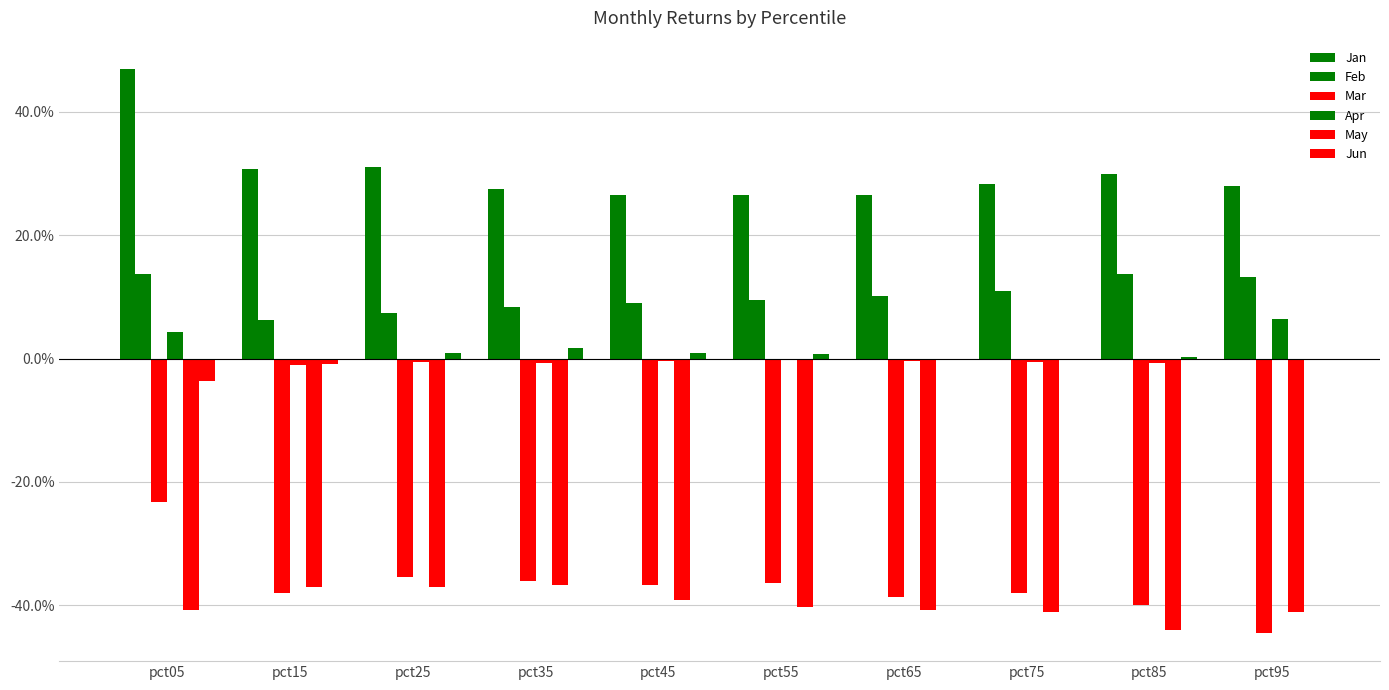

Reading left to right, extract all data points from this chart.

Jan: pct05=0.5	pct15=0.3	pct25=0.3	pct35=0.3	pct45=0.3	pct55=0.3	pct65=0.3	pct75=0.3	pct85=0.3	pct95=0.3
Feb: pct05=0.1	pct15=0.1	pct25=0.1	pct35=0.1	pct45=0.1	pct55=0.1	pct65=0.1	pct75=0.1	pct85=0.1	pct95=0.1
Mar: pct05=-0.2	pct15=-0.4	pct25=-0.4	pct35=-0.4	pct45=-0.4	pct55=-0.4	pct65=-0.4	pct75=-0.4	pct85=-0.4	pct95=-0.4
Apr: pct05=0.0	pct15=-0.0	pct25=-0.0	pct35=-0.0	pct45=-0.0	pct55=-0.0	pct65=-0.0	pct75=-0.0	pct85=-0.0	pct95=0.1
May: pct05=-0.4	pct15=-0.4	pct25=-0.4	pct35=-0.4	pct45=-0.4	pct55=-0.4	pct65=-0.4	pct75=-0.4	pct85=-0.4	pct95=-0.4
Jun: pct05=-0.0	pct15=-0.0	pct25=0.0	pct35=0.0	pct45=0.0	pct55=0.0	pct65=-0.0	pct75=-0.0	pct85=0.0	pct95=-0.0